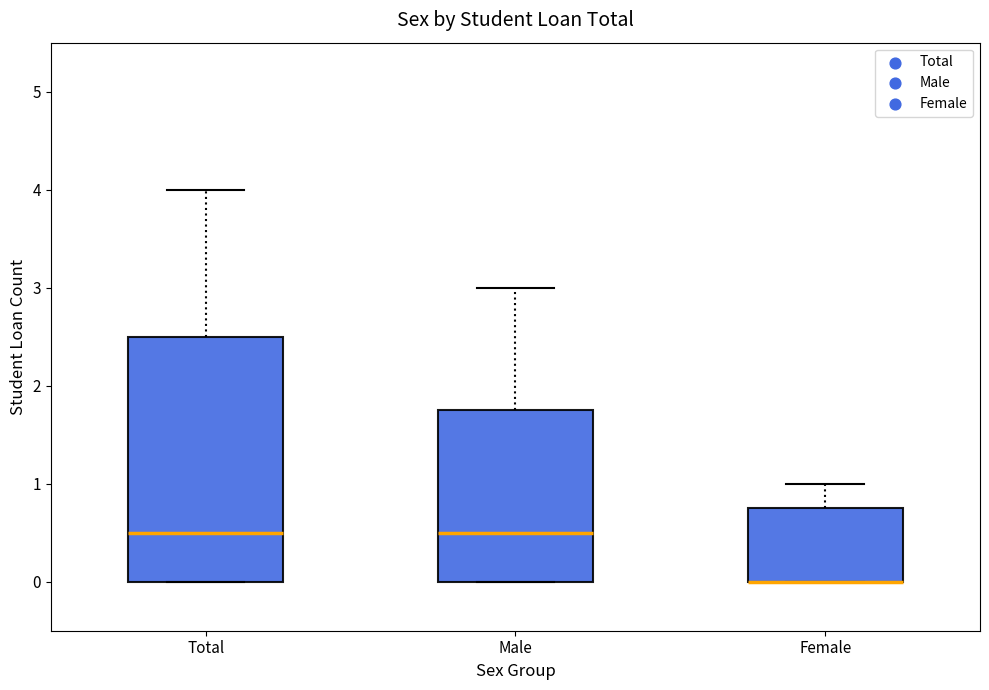

Reading left to right, transcribe this box plot: for each box, give where its median line is, the range the box spans, and where its two whiskers end, as read against the y-axis. The values are not printed on the chart, so give them approximately, as read against the axis.

Total: median 0.5, box 0.0 to 2.5, whiskers 0.0 to 4.0
Male: median 0.5, box 0.0 to 1.8, whiskers 0.0 to 3.0
Female: median 0.0 (drawn on the box's lower edge), box 0.0 to 0.8, whiskers 0.0 to 1.0